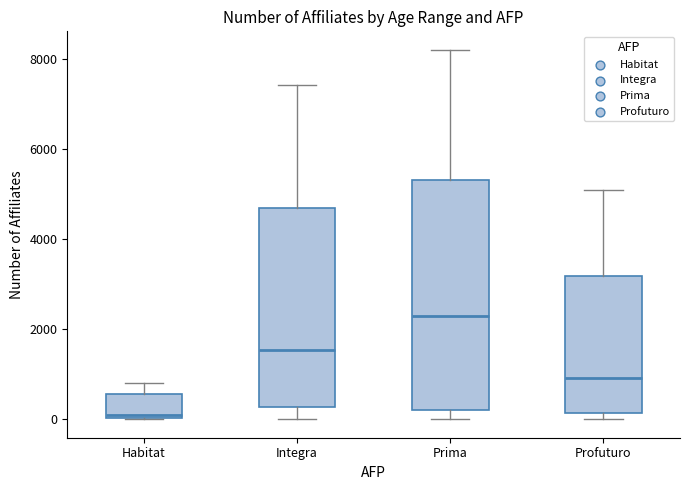

Which box has the lowest median line?

Habitat